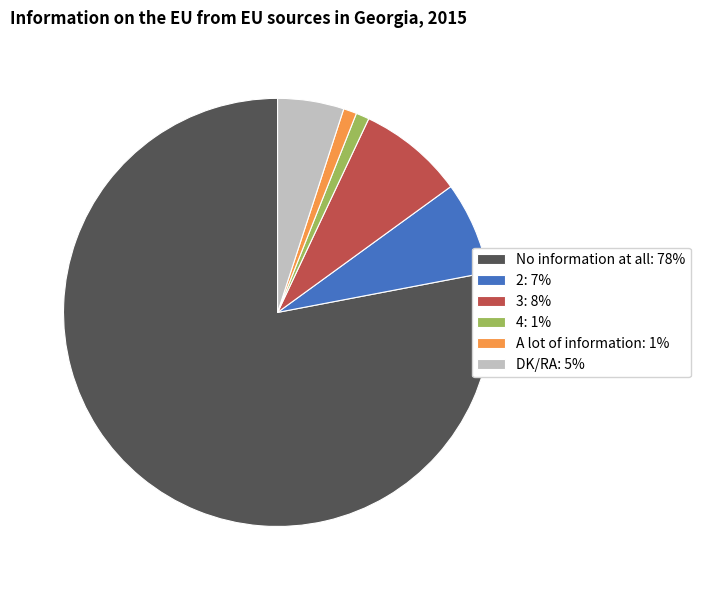

Is it true that 3 is 8% of the pie?

True